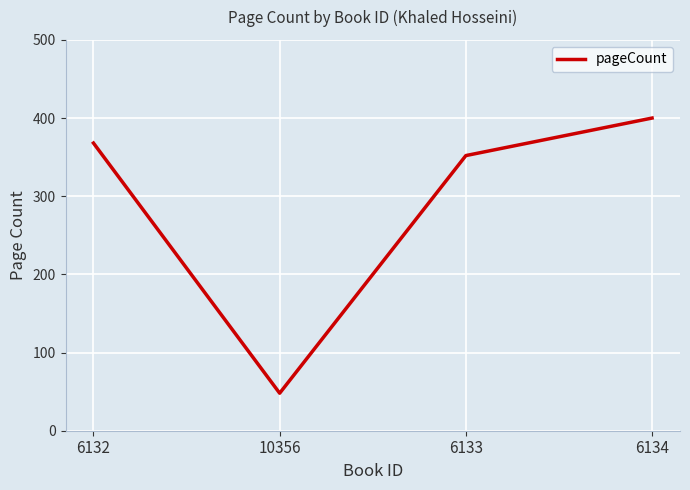

How many lines are shown in the chart?

1